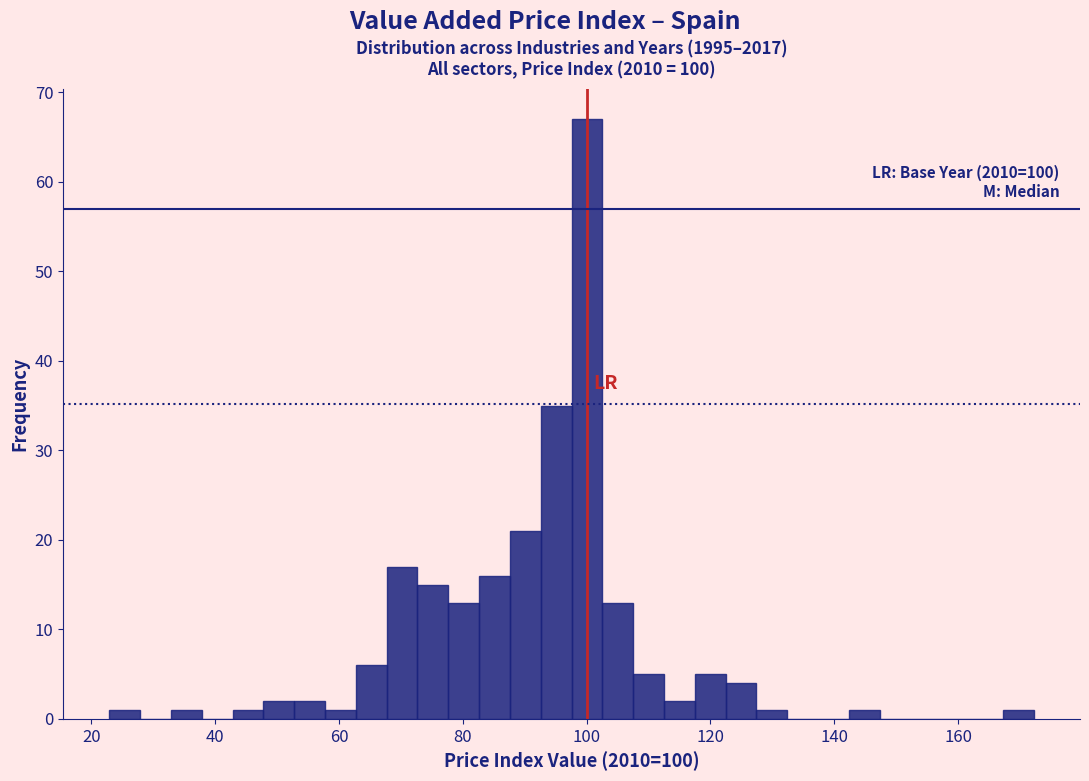

Around what value on the x-axis is the tallest bar? Give the approximate position of its centre, as read against the axis.

100